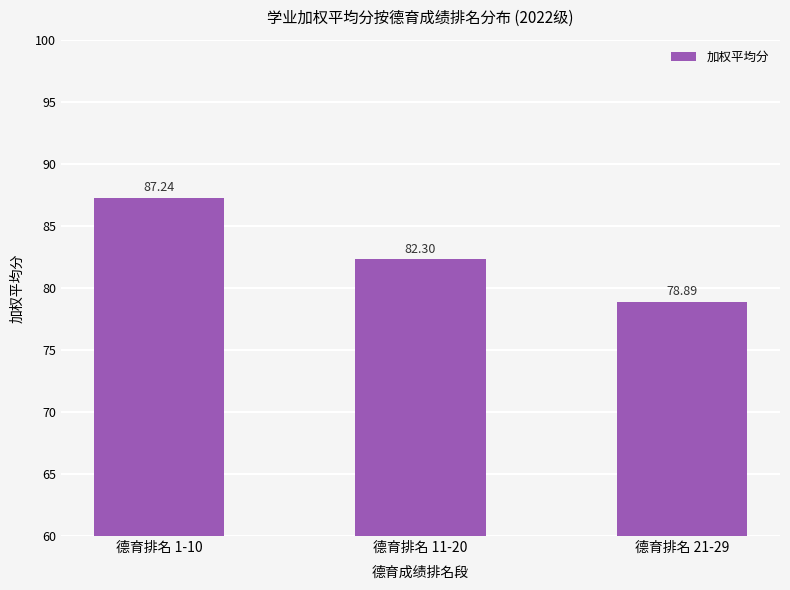

List the labels in order of value, largest first.

德育排名 1-10, 德育排名 11-20, 德育排名 21-29